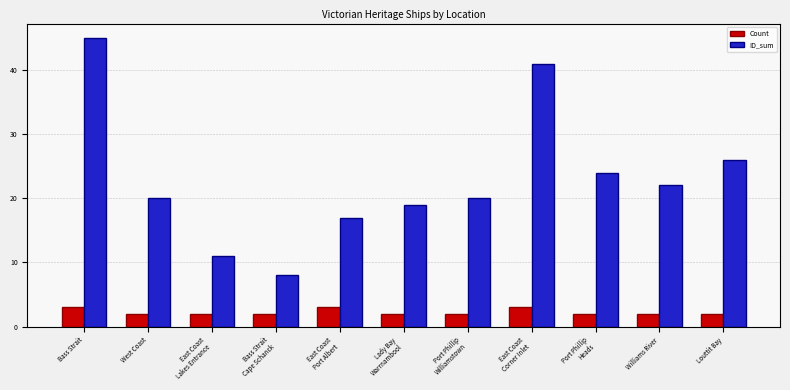

Is it true that ID_sum equals 11 at East Coast
Port Albert?

False